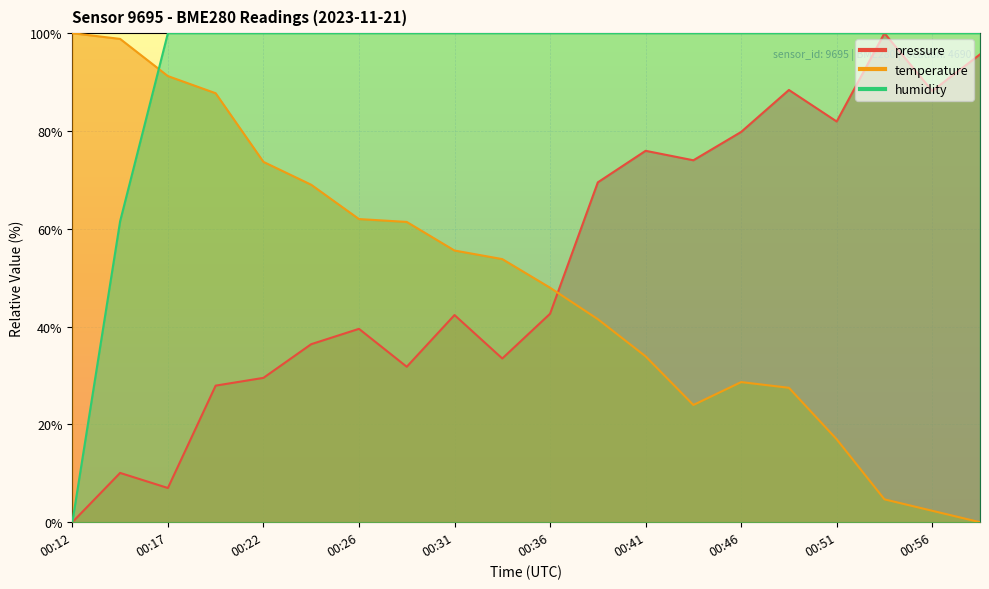

What is the sum of all temperature values?

980.7